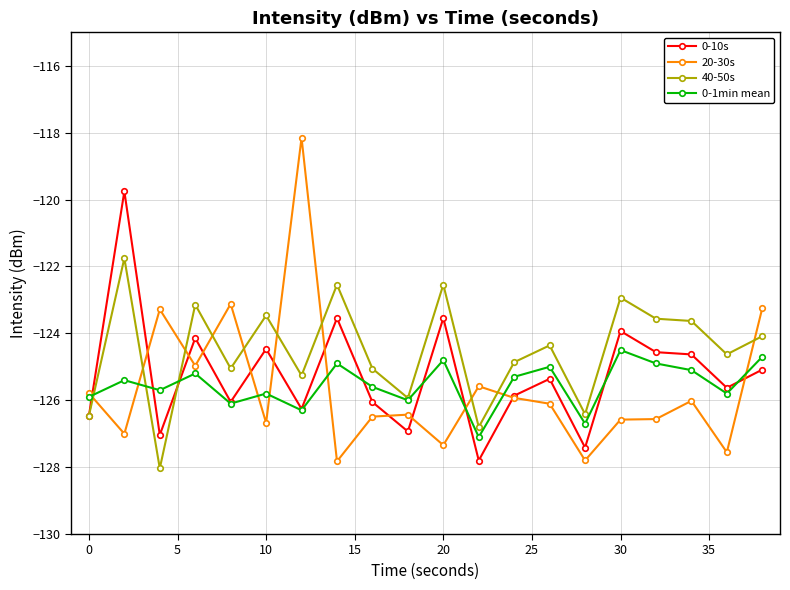

What is the maximum value shown in the chart?

-118.2